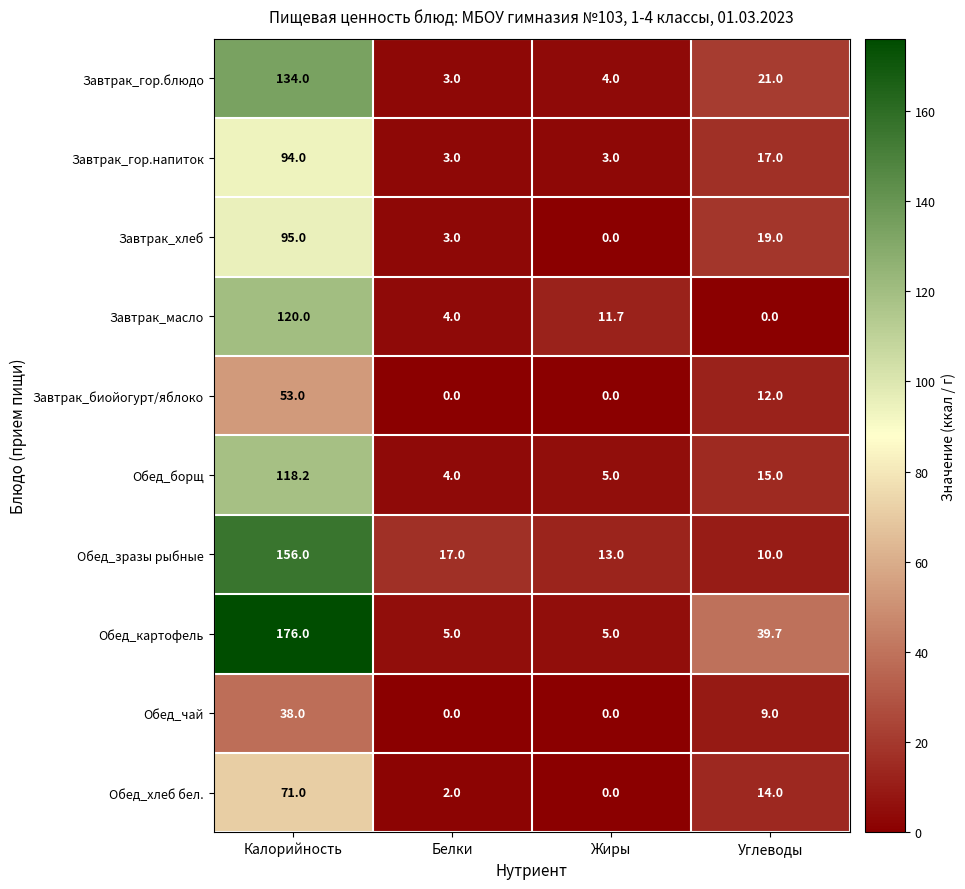

Where is Завтрак_хлеб nearest to the value 47?

Углеводы